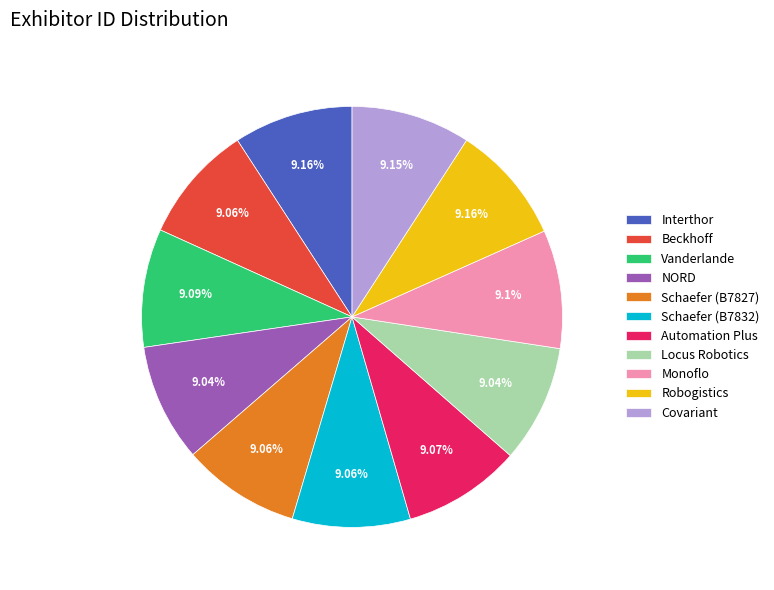

Combined, do Schaefer (B7827) and Interthor account for over 50%?

No